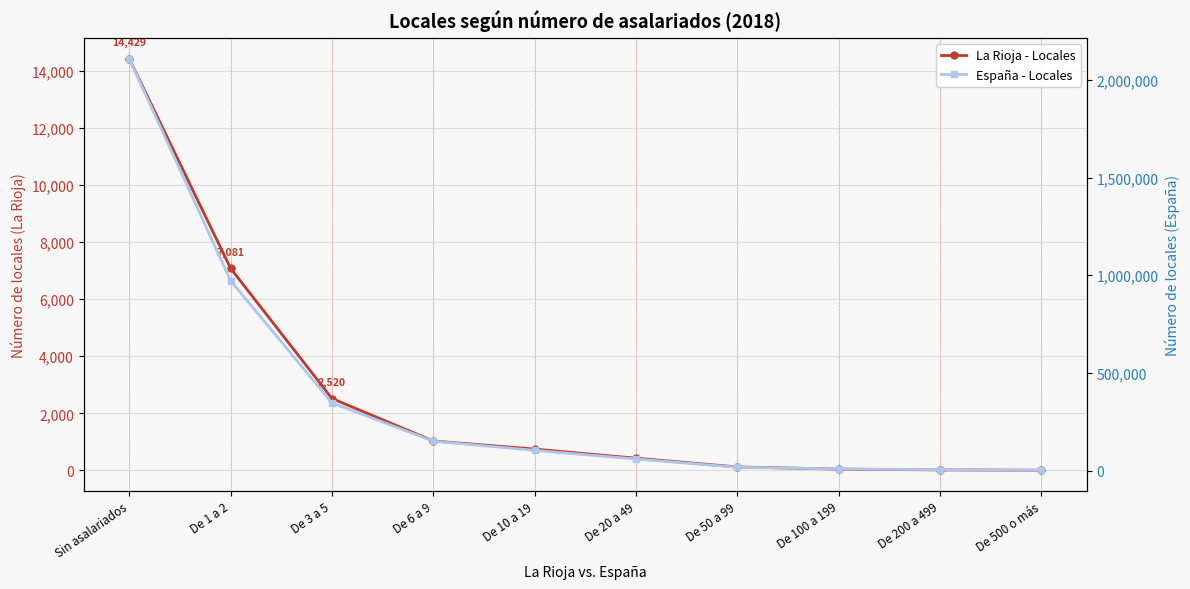

Between De 3 a 5 and De 20 a 49, which series saw the biggest shift?

España - Locales